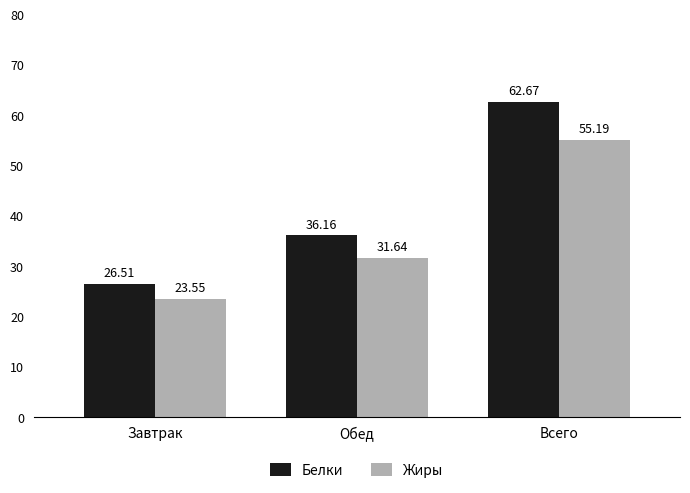

The value of Жиры at Завтрак is 23.6. True or false?

True